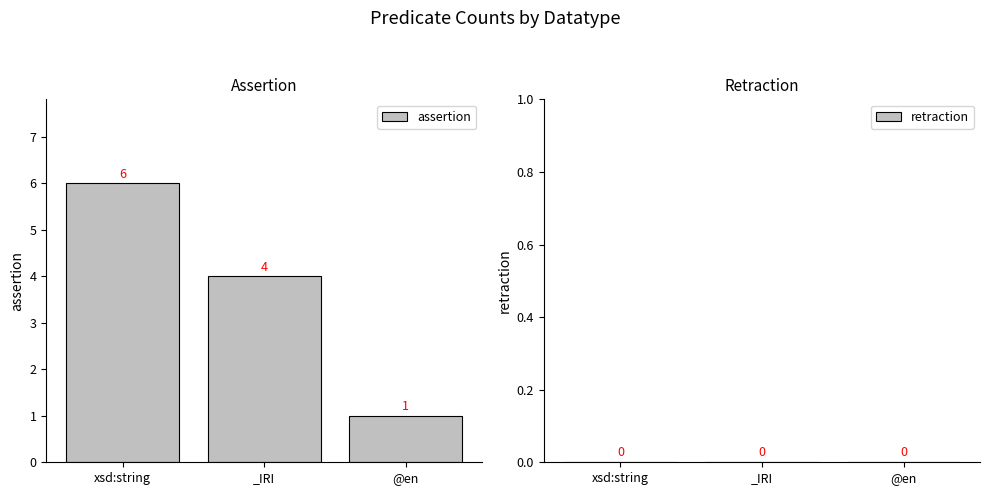

Rank the categories by value from lowest to highest.

@en, _IRI, xsd:string